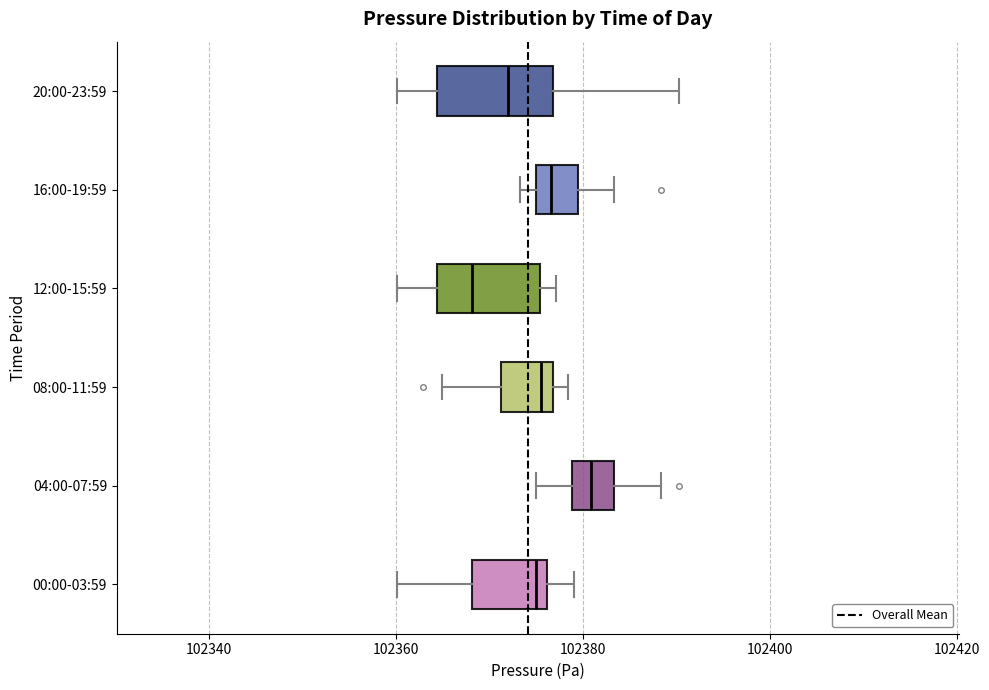

Reading bottom to top, transcribe this box plot: for each box, give where its median line is, the range the box spans, and where its two whiskers end, as read against the x-axis. The values are not printed on the chart, so give them approximately, as read against the axis.

00:00-03:59: median 102374, box 102368 to 102376, whiskers 102360 to 102380
04:00-07:59: median 102380, box 102378 to 102384, whiskers 102374 to 102388
08:00-11:59: median 102376 (just left of the box's right edge), box 102372 to 102376, whiskers 102364 to 102378
12:00-15:59: median 102368, box 102364 to 102376, whiskers 102360 to 102378
16:00-19:59: median 102376 (inside the box), box 102376 to 102380, whiskers 102374 to 102384
20:00-23:59: median 102372, box 102364 to 102376, whiskers 102360 to 102390